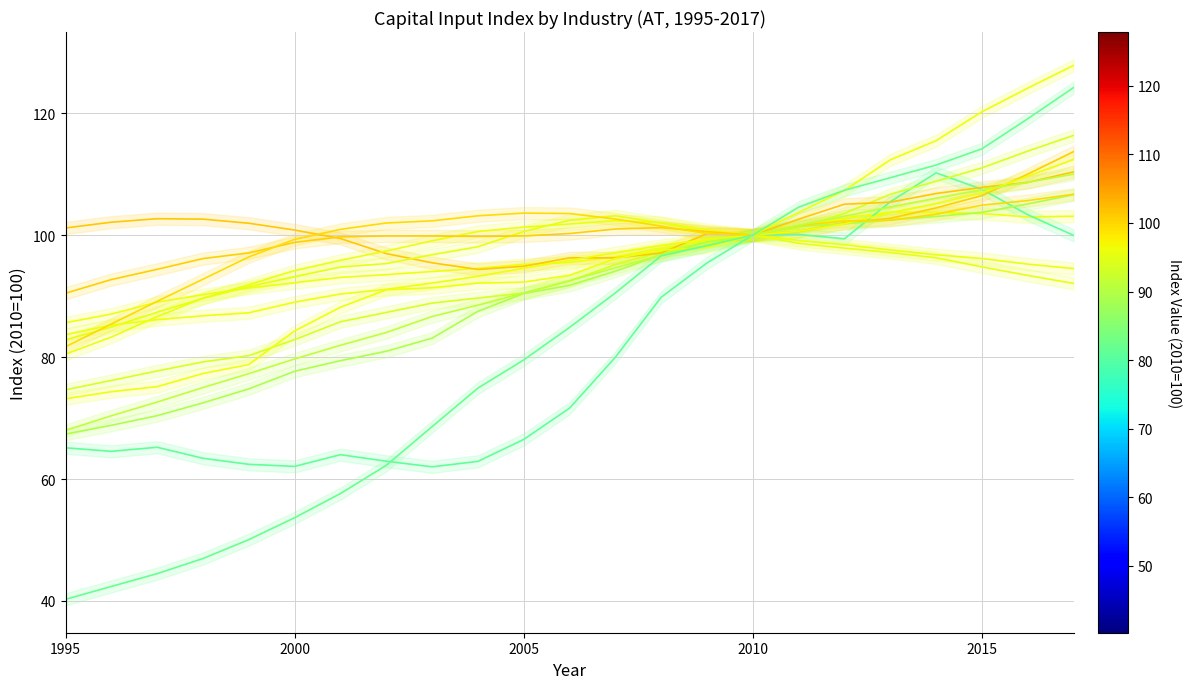

What is the total value across all series at 2005?

1199.8